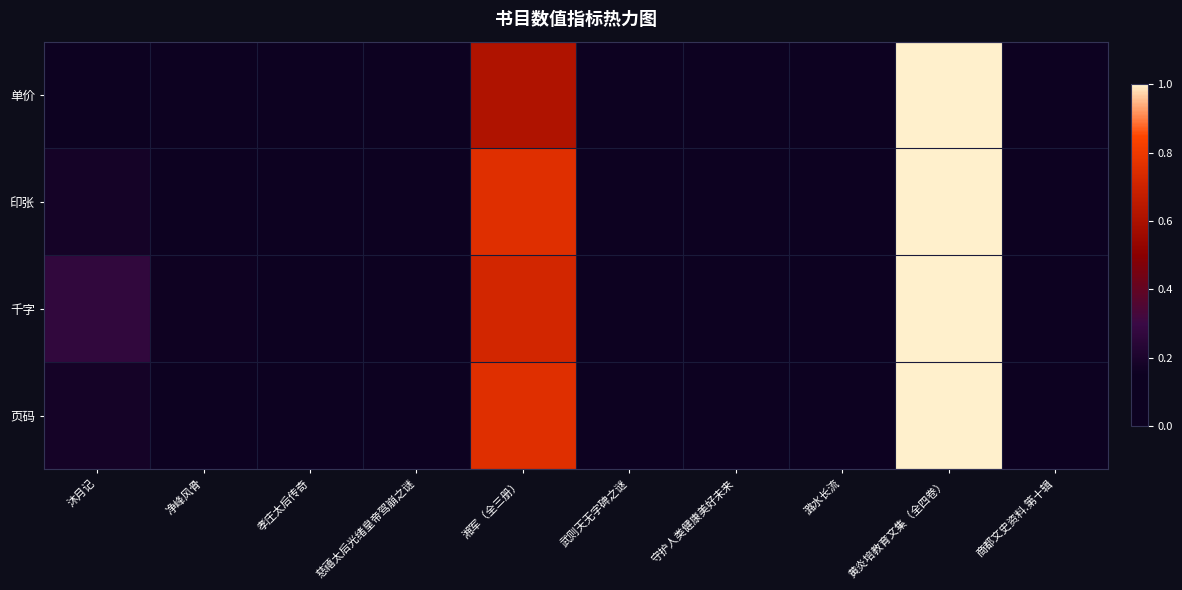

At which category is the sum across all series the highest?

黄炎培教育文集（全四卷）